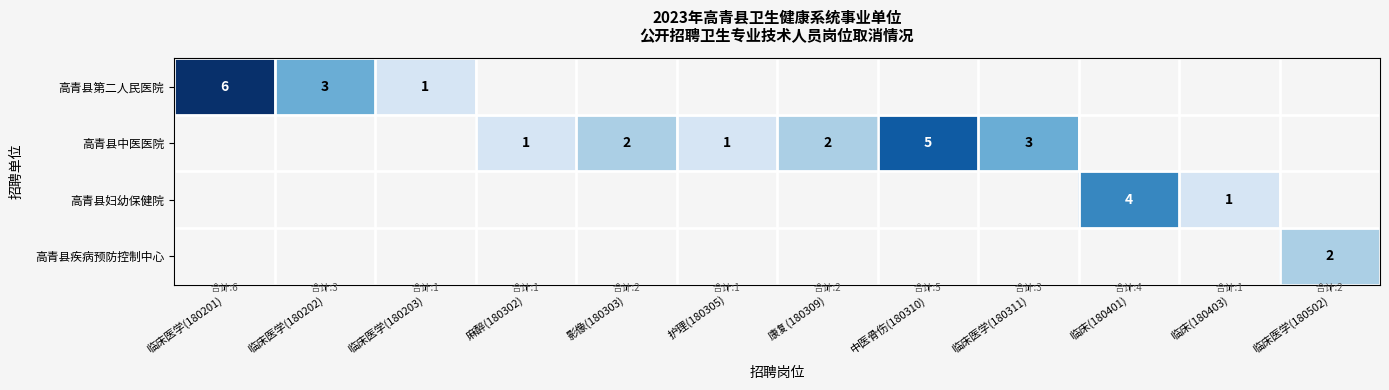

What is the smallest value displayed?

1.0